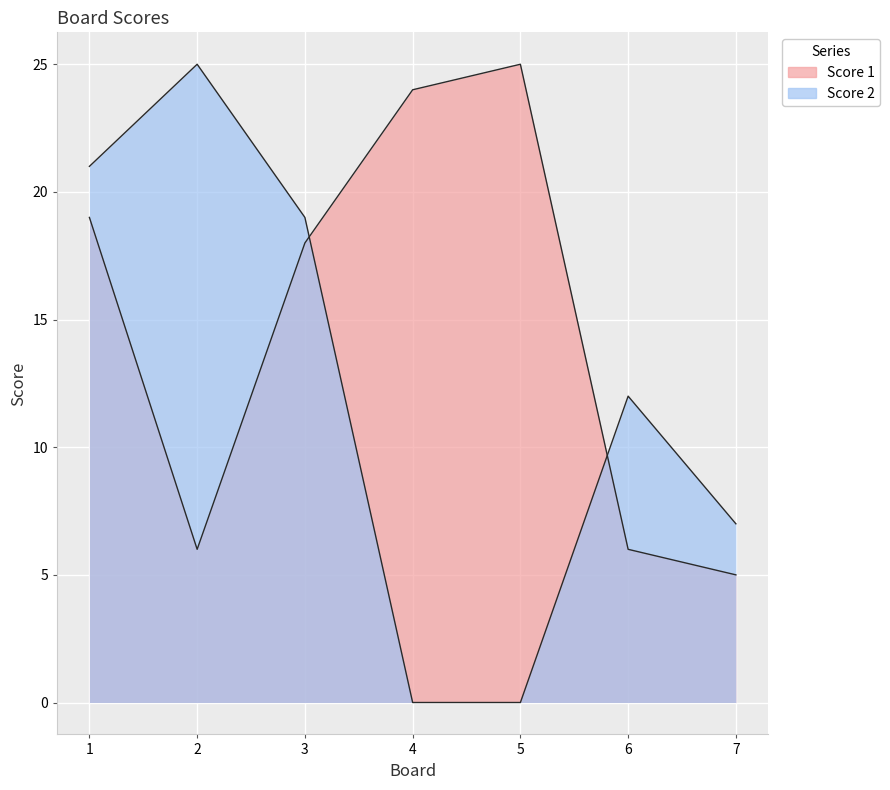

At which category does Score 1 reach its first local valley?

2